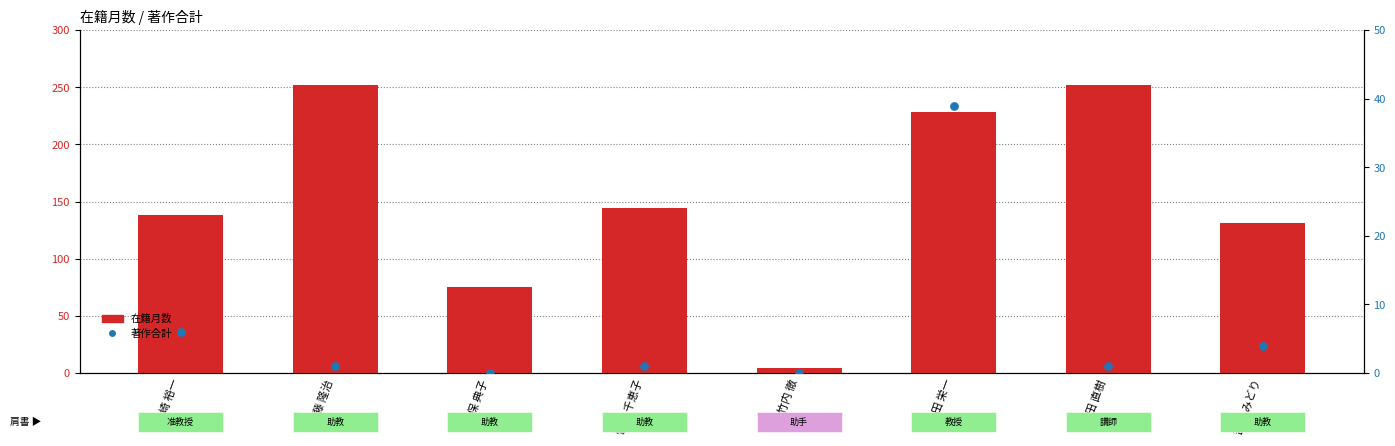

Which series contains the lowest Y value?

著作合計